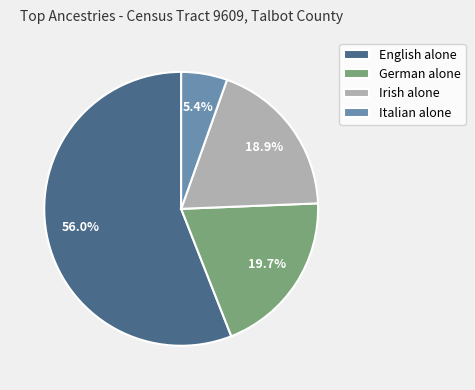

Rank the categories by value from highest to lowest.

English alone, German alone, Irish alone, Italian alone